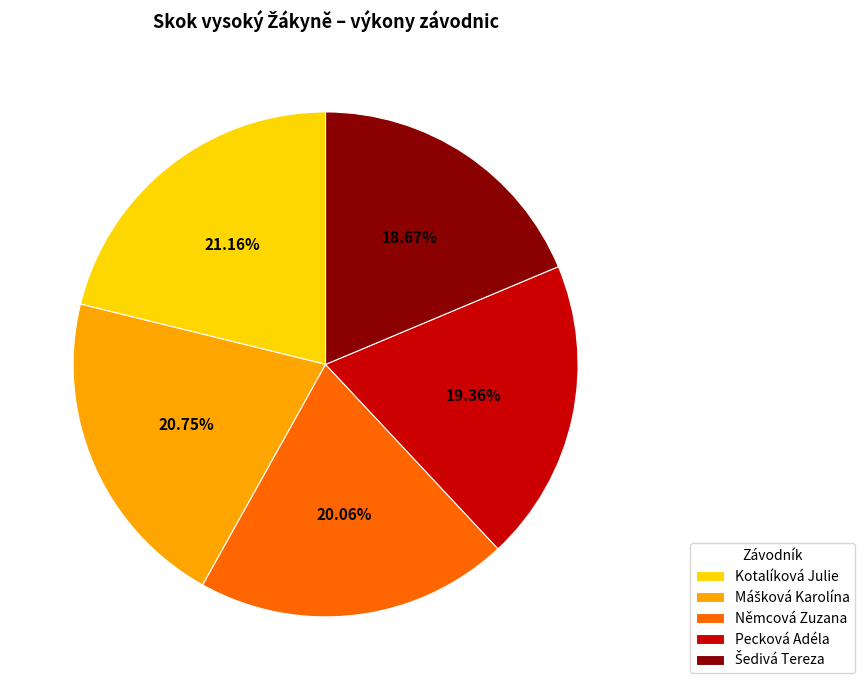

To the nearest percent, what percentage of the pie is Pecková Adéla?

19%